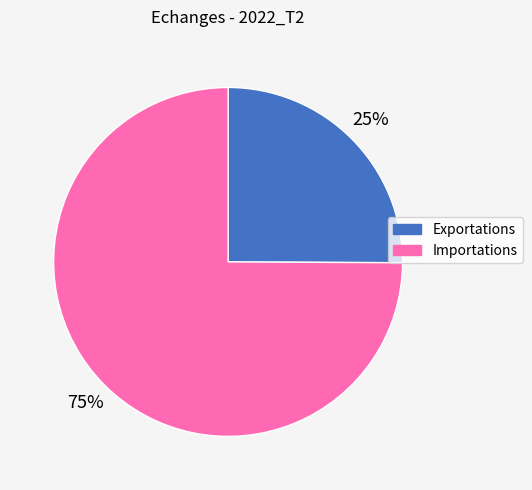

To the nearest percent, what is the average slice percentage?

50%